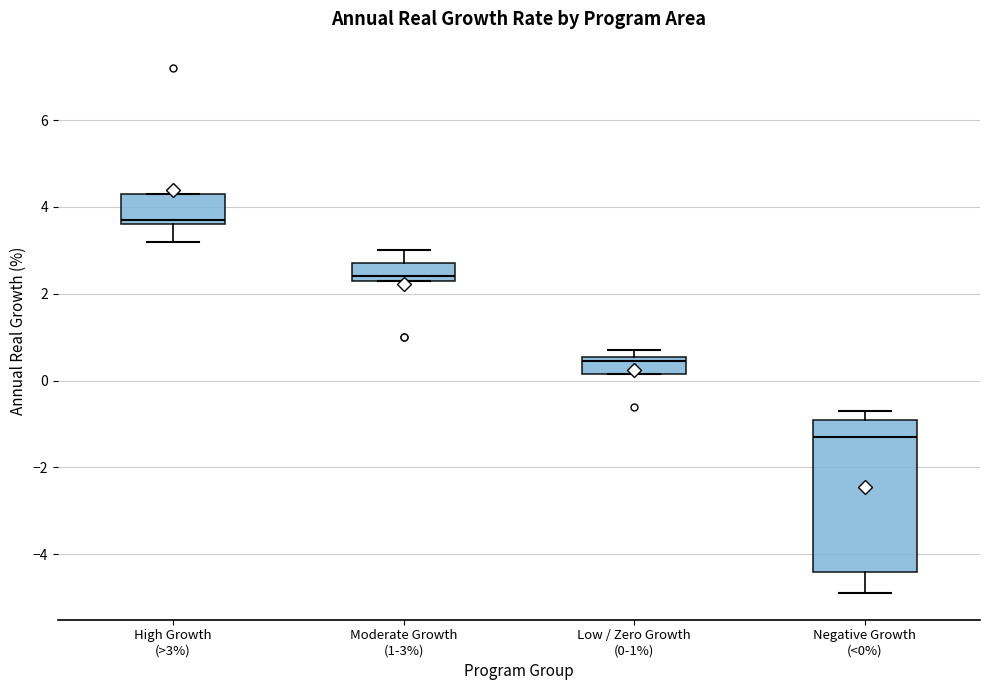

Which box is the tallest, from its lower edge to its upper edge?

Negative Growth (<0%)